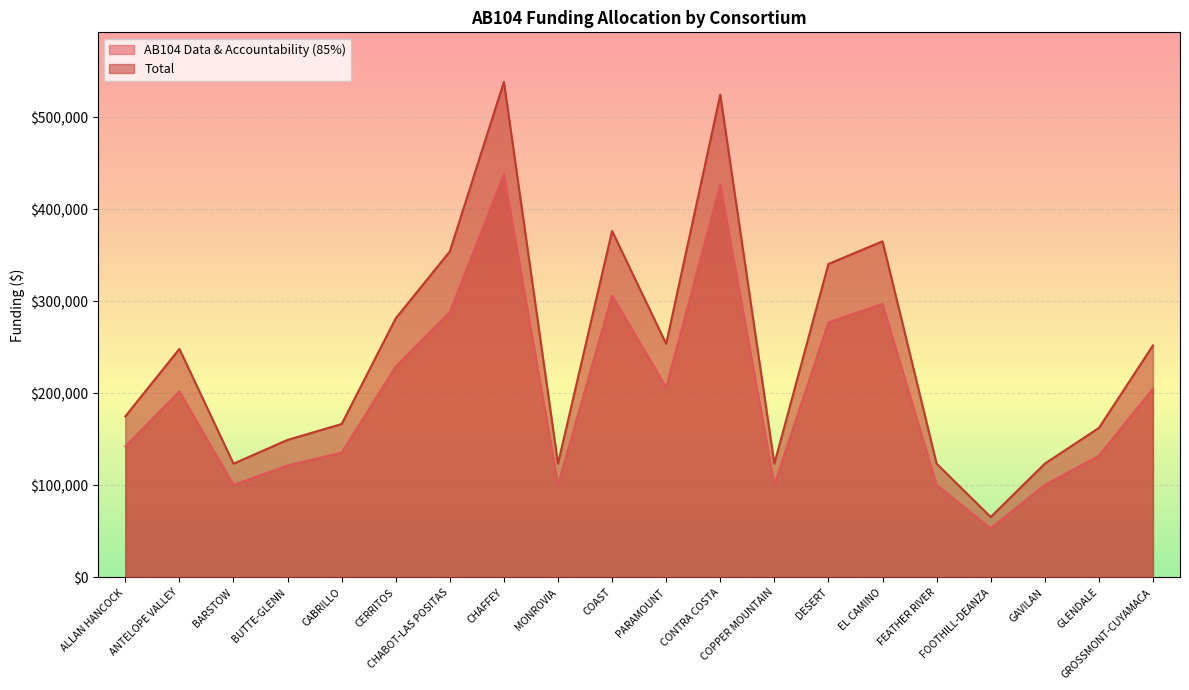

What is the difference between the AB104 Data & Accountability (85%) values at CERRITOS and CHAFFEY?

209220